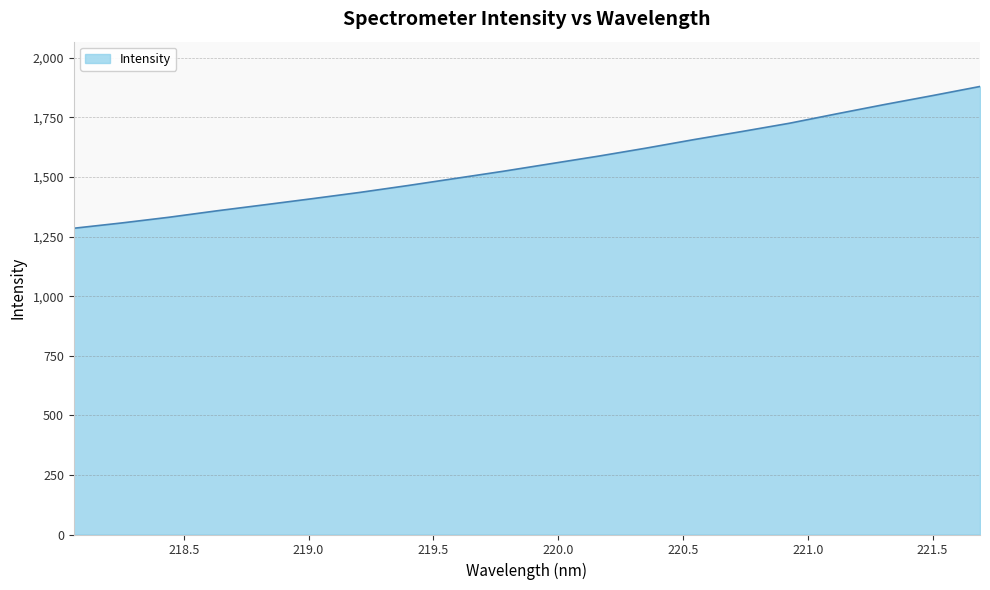

What is the minimum value shown in the chart?

1284.9